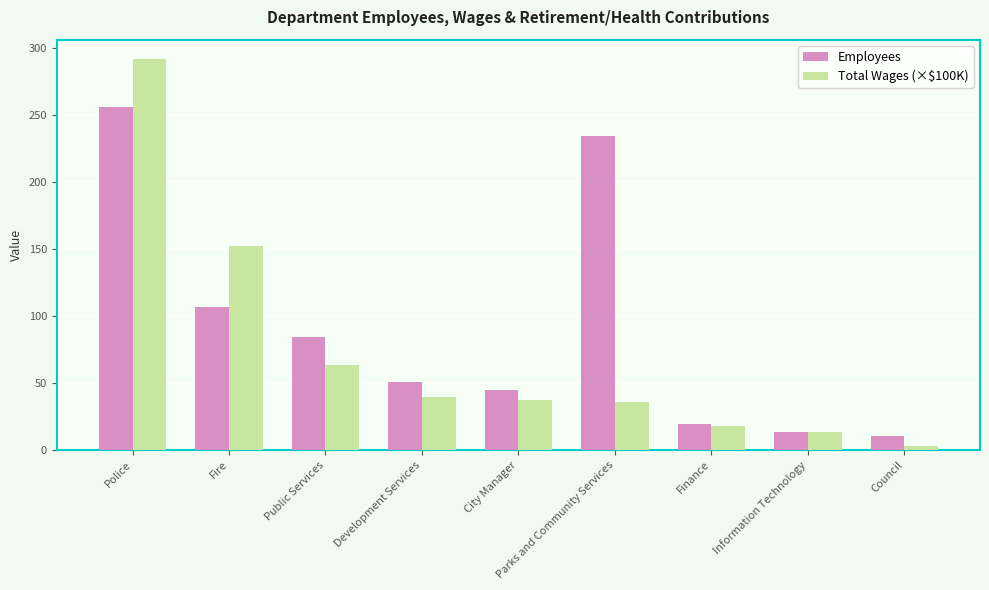

How many distinct data groups are displayed?

2